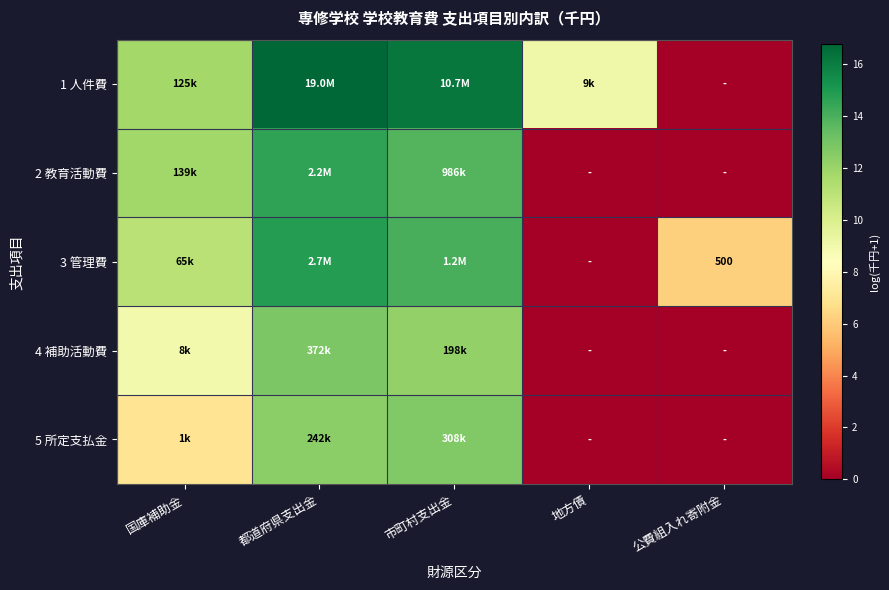

Rank the series by their maximum value, from highest to lowest.

1 人件費, 3 管理費, 2 教育活動費, 4 補助活動費, 5 所定支払金